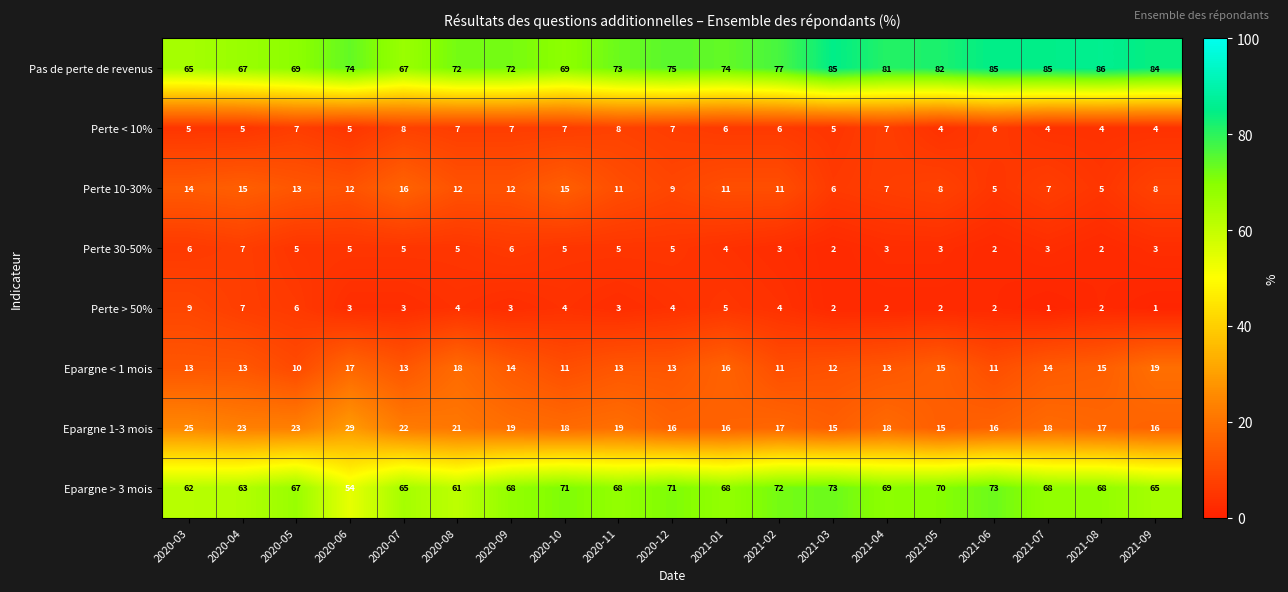

Which series has the largest total across all categories?

Pas de perte de revenus